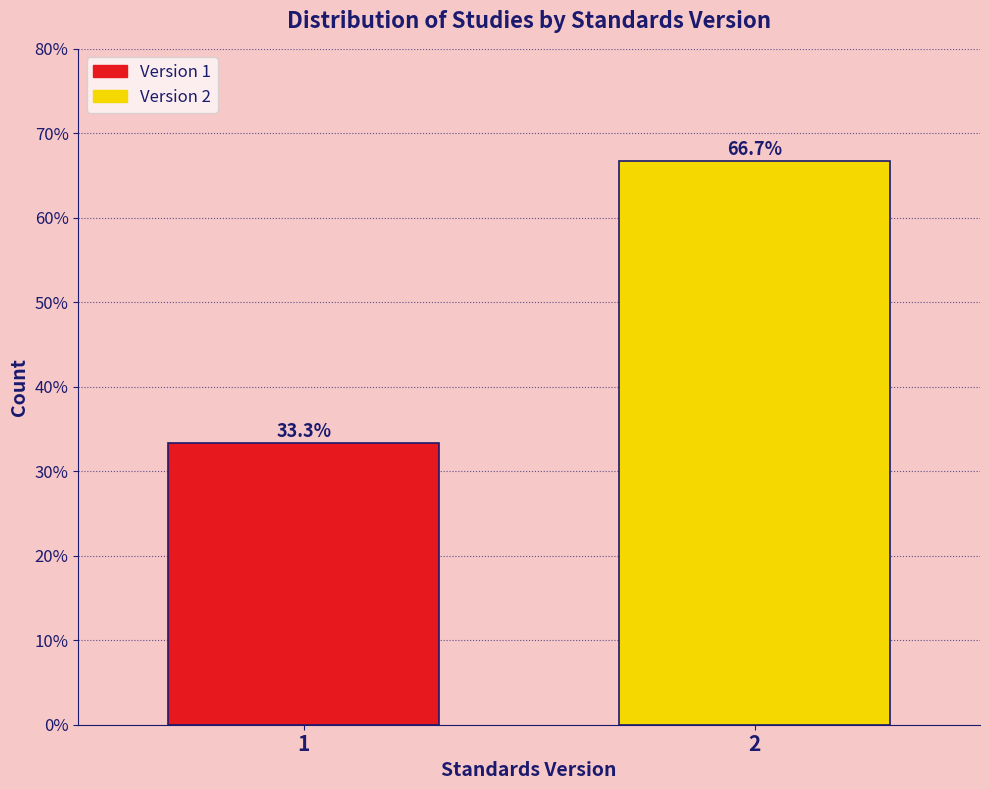

Reading left to right, list all the values displayed in this chart.

33.3	66.7